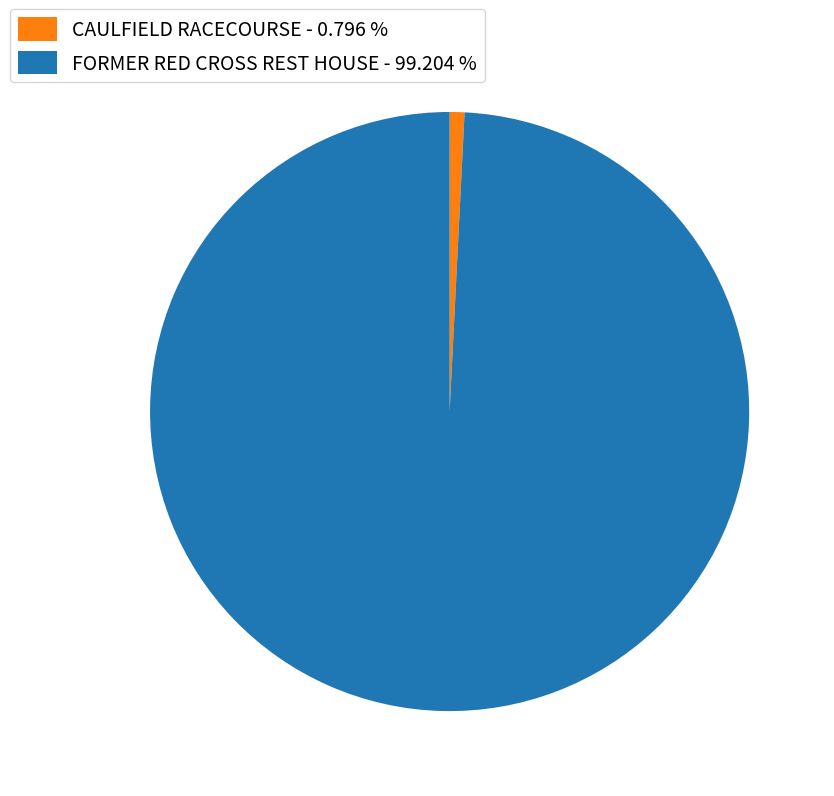

Count the number of slices in the pie.

2